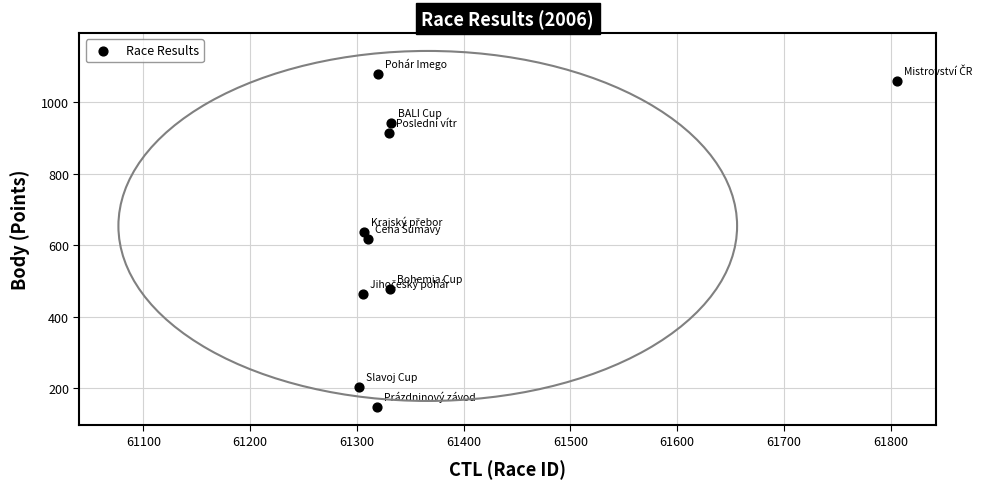

What is the range of Y values (max minus min)?

934